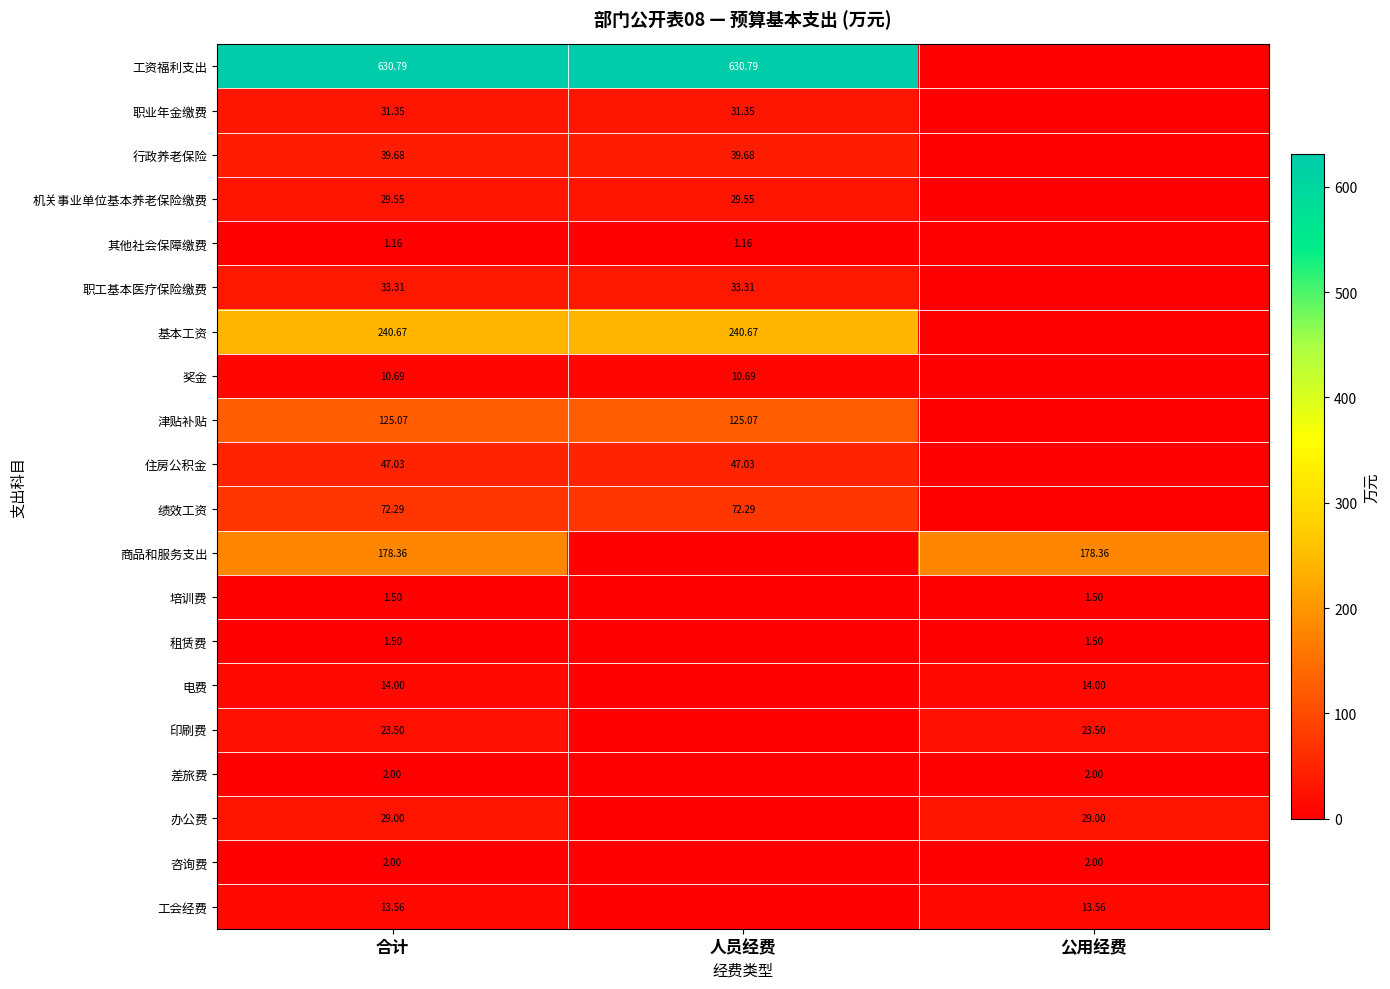

How many positive values does the 培训费 series have?

2